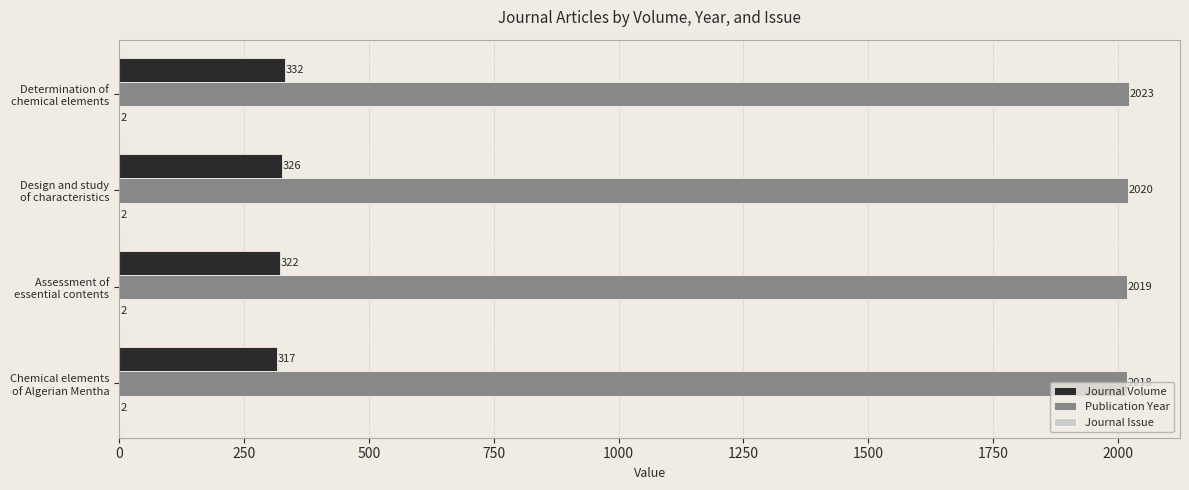

What is the greatest value displayed?

2023